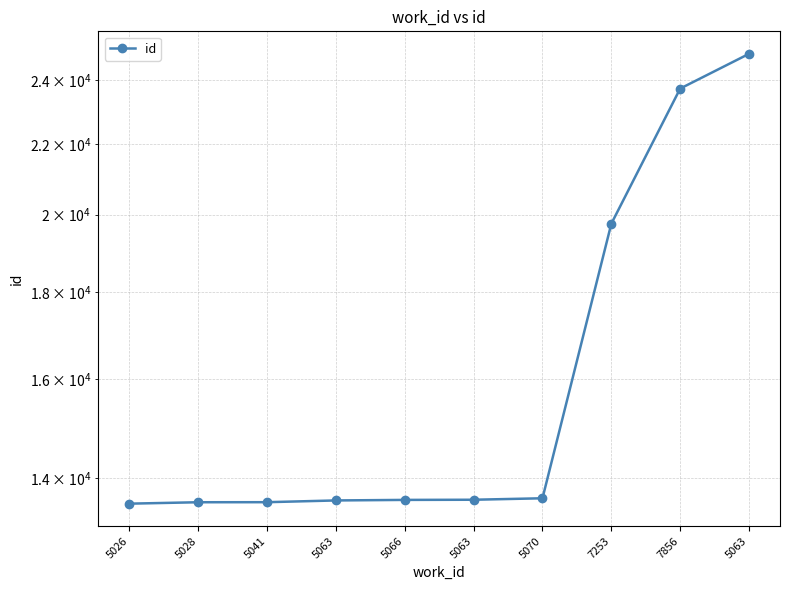

What is the value of the 3rd point from the left?

13545